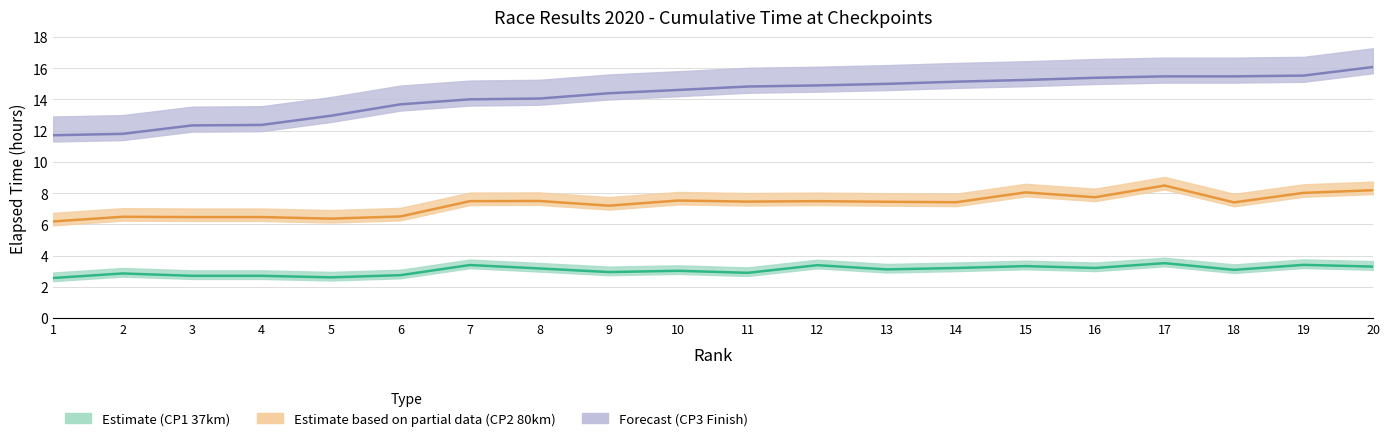

Which series changed the most between 4 and 12?

Finish (CP3)